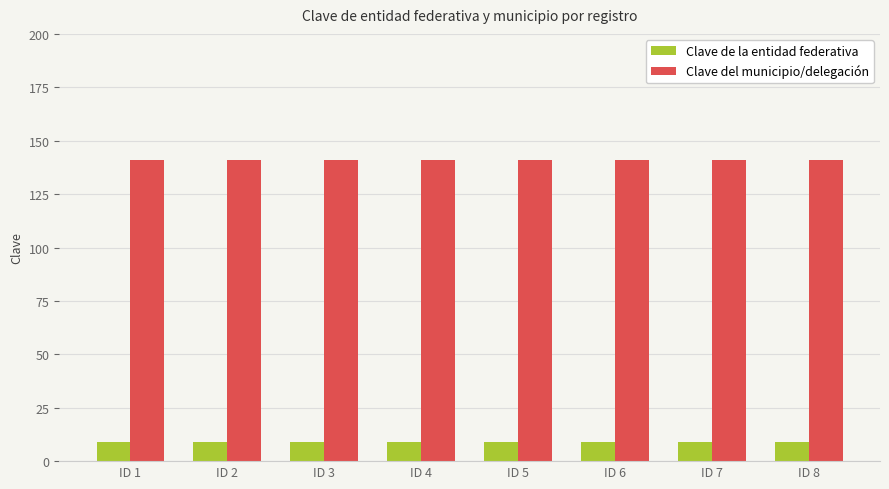

Reading left to right, list all the values displayed in this chart.

Clave de la entidad federativa: ID 1=9	ID 2=9	ID 3=9	ID 4=9	ID 5=9	ID 6=9	ID 7=9	ID 8=9
Clave del municipio/delegación: ID 1=141	ID 2=141	ID 3=141	ID 4=141	ID 5=141	ID 6=141	ID 7=141	ID 8=141